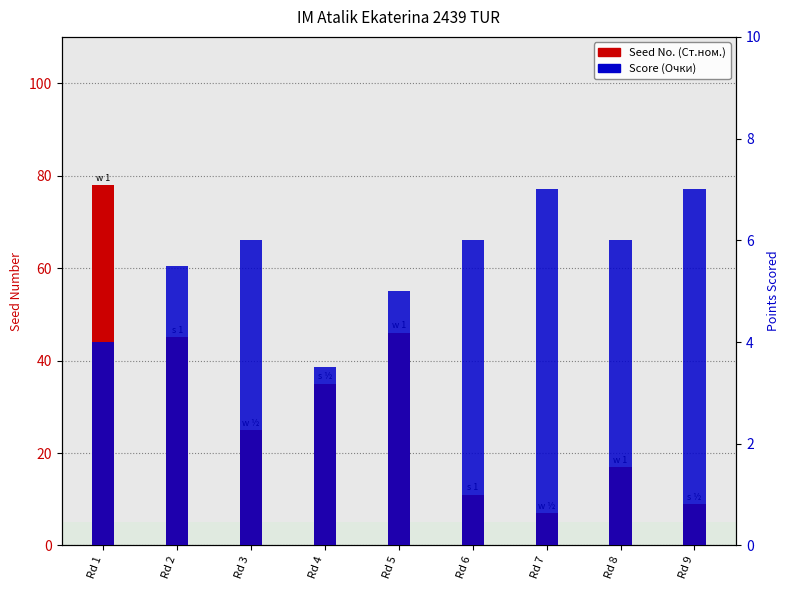

What is the total value across all series at Rd 4?

38.5